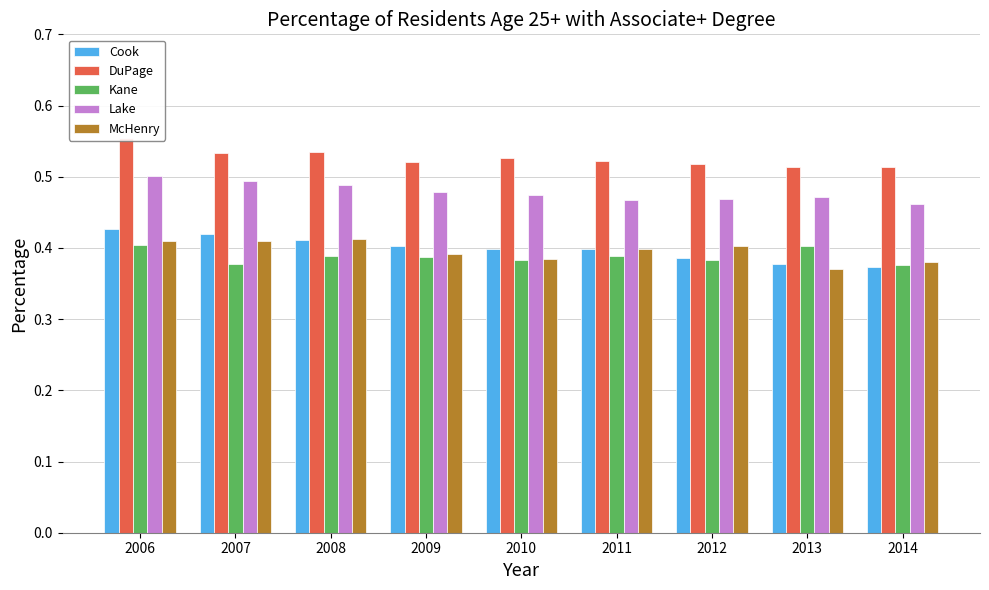

True or false: Cook has a value of 0.6 at 2009.

False